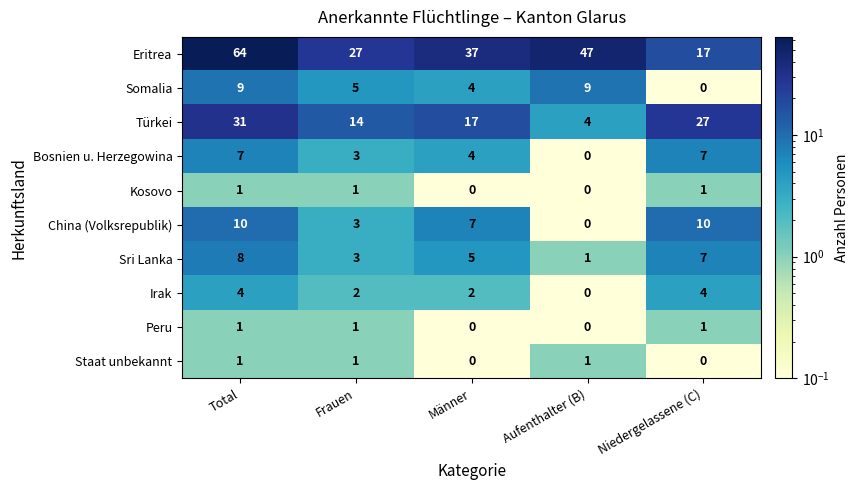

Read the China (Volksrepublik) value at Total.

10